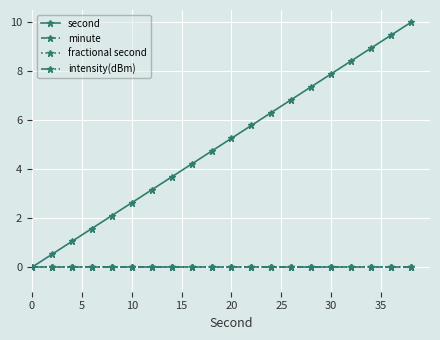

Is this an area chart (filled region under the line)?

No